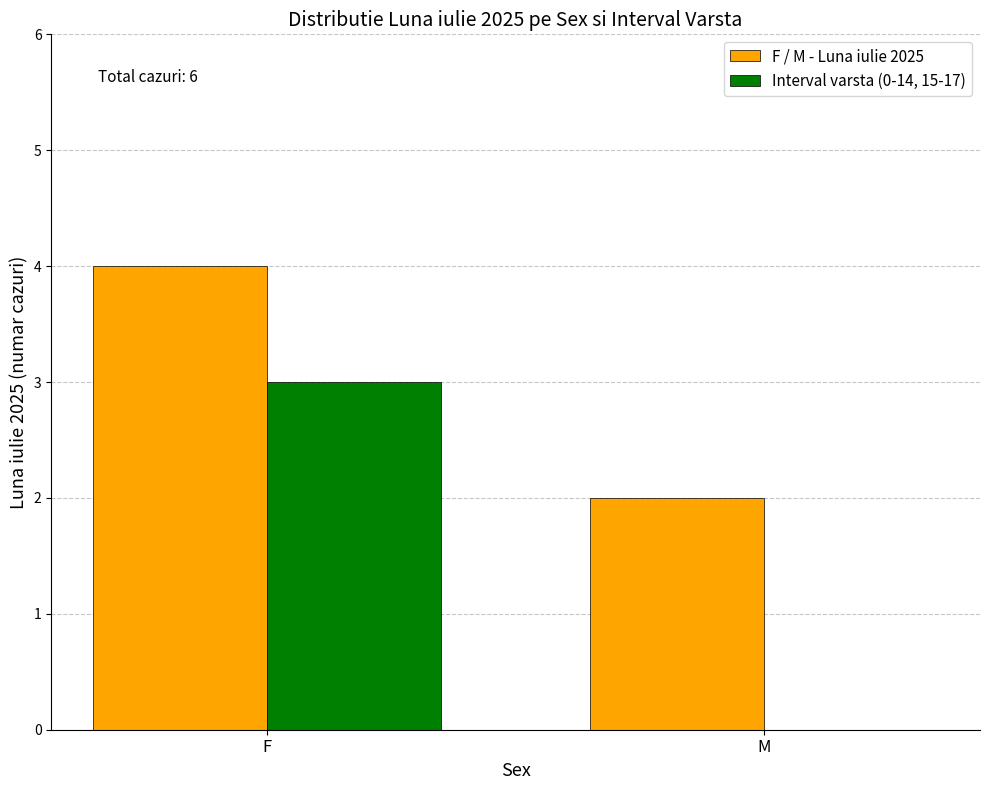

At which category is the sum across all series the highest?

F